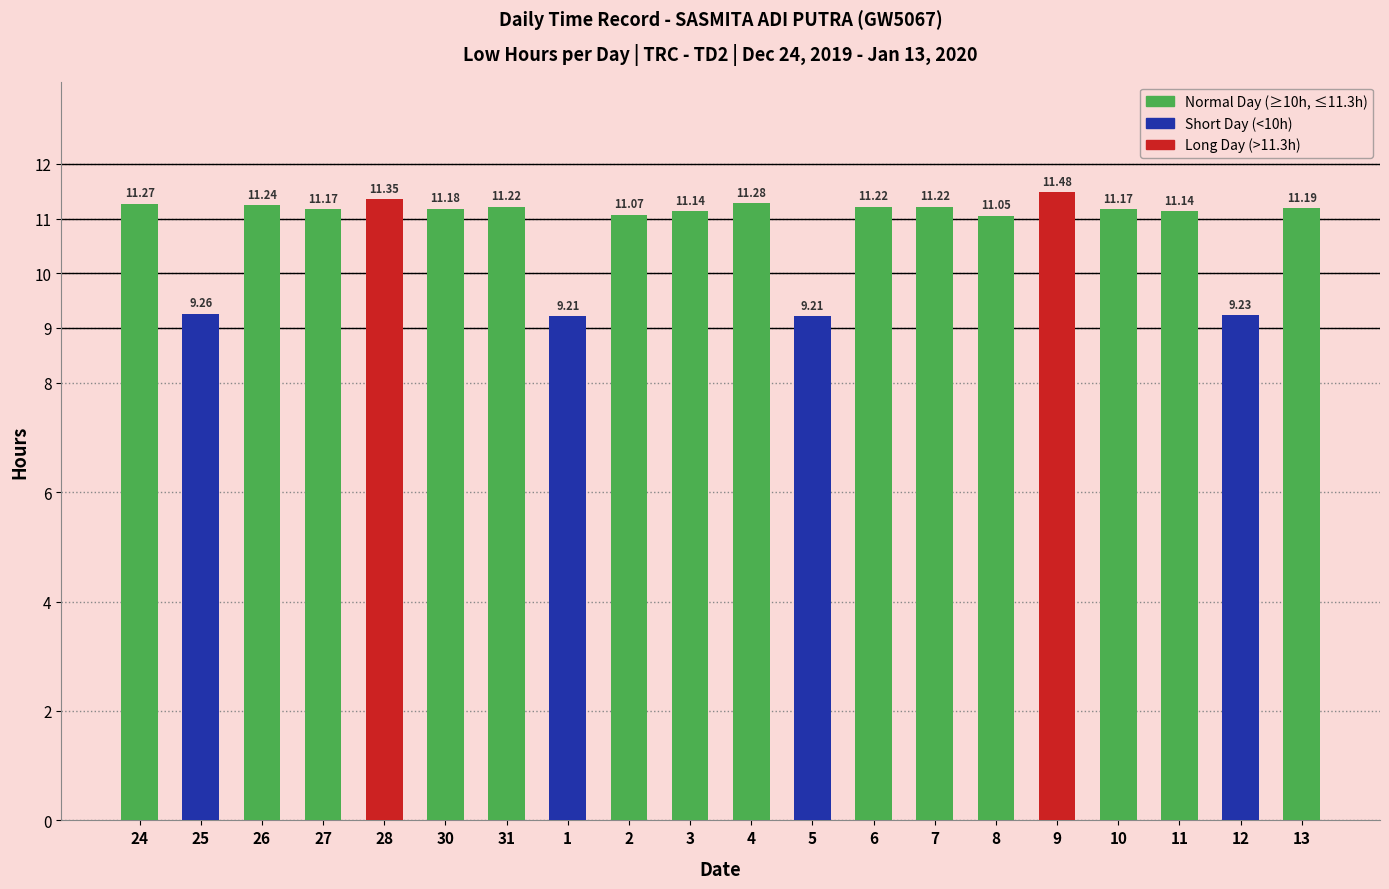

Approximately how many times larger is the value at 2 compared to 9?

1.0